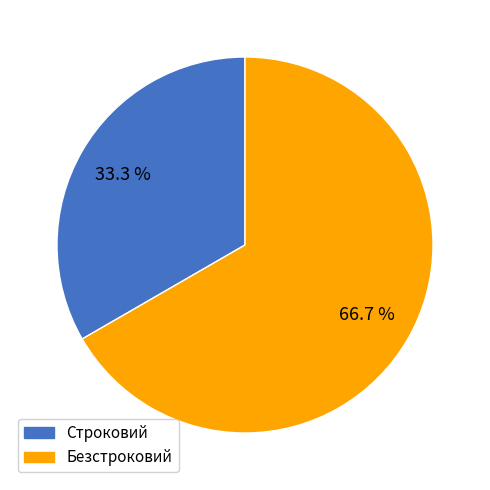

To the nearest percent, what portion does Безстроковий represent?

67%